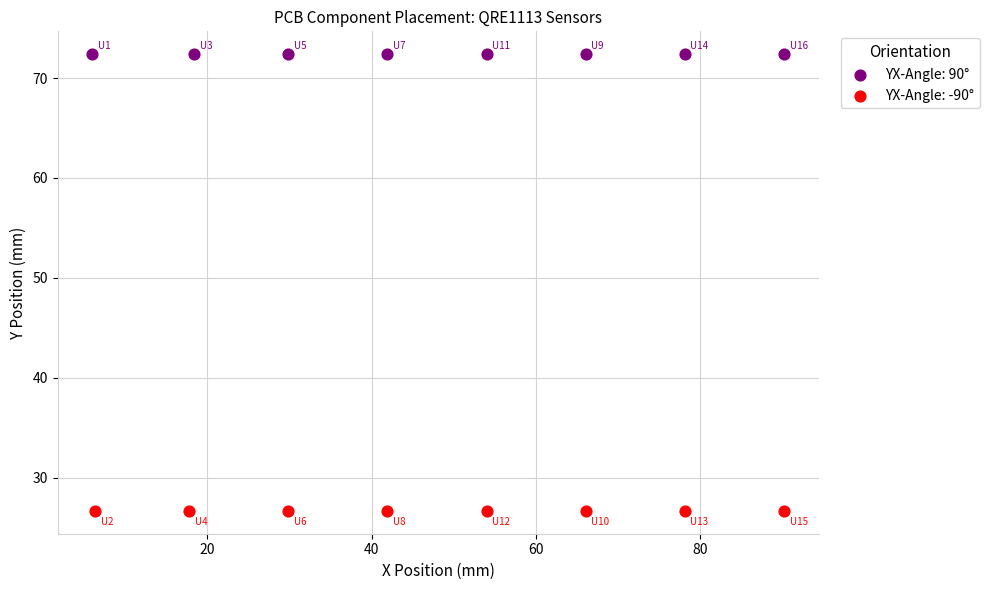

Which series contains the highest Y value?

YX-Angle: 90°